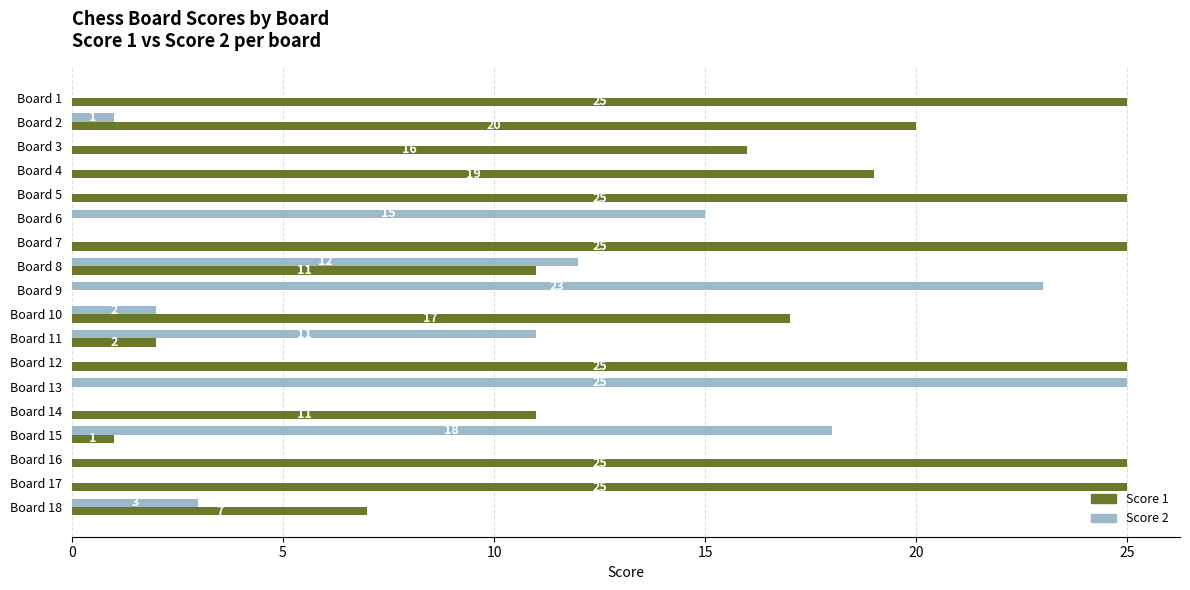

The Score 2 series shows 5 at Board 18. True or false?

False